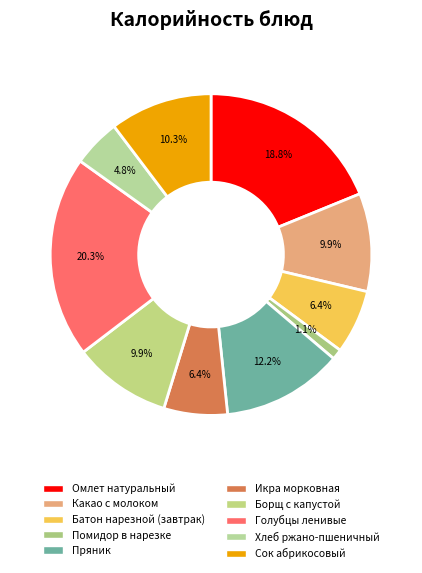

To the nearest percent, what is the average slice percentage?

10%